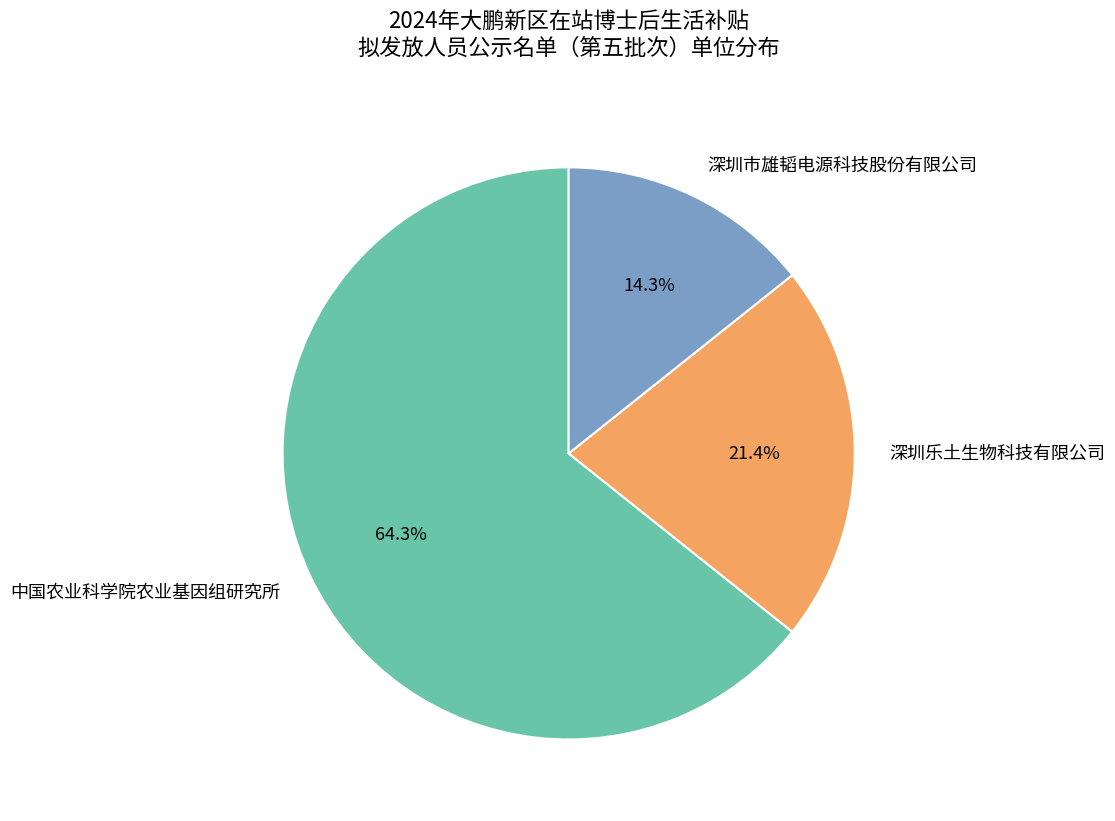

How many slices are in this pie chart?

3